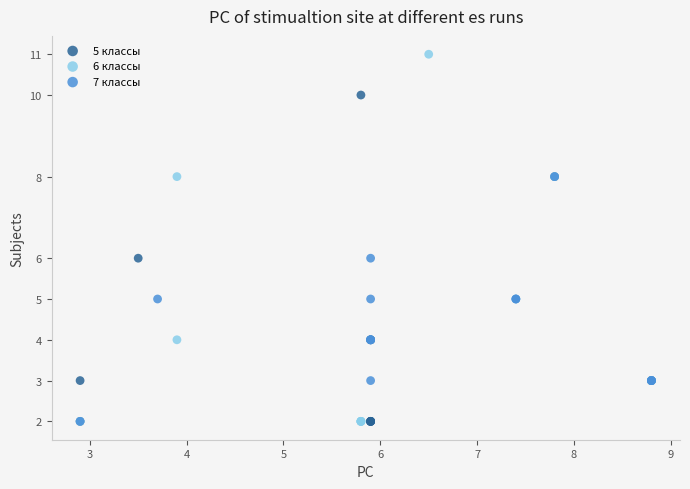

Which series contains the highest Y value?

6 классы